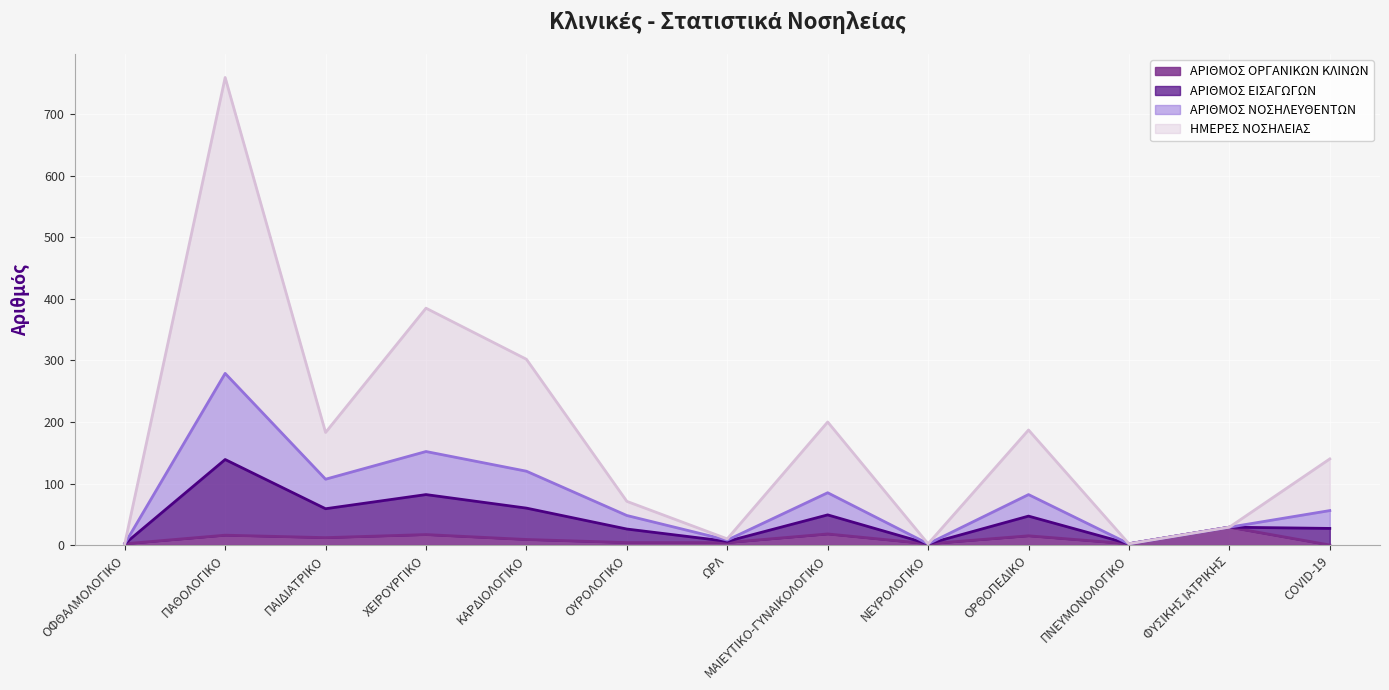

What is the spread (max minus min) of values at COVID-19?

140